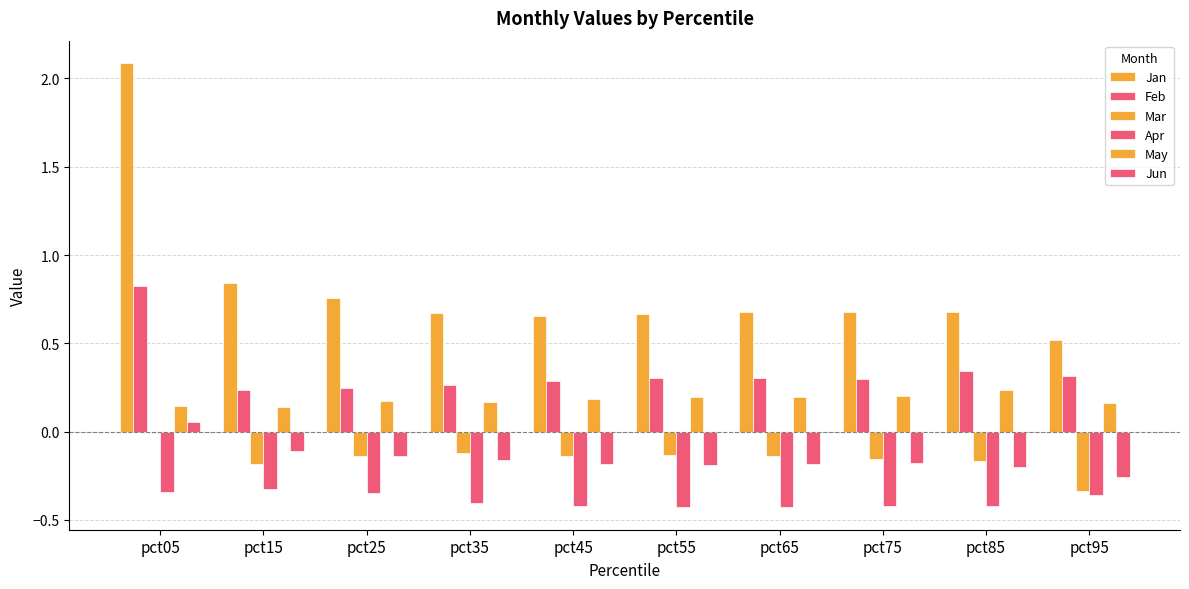

How many series are shown in this chart?

6